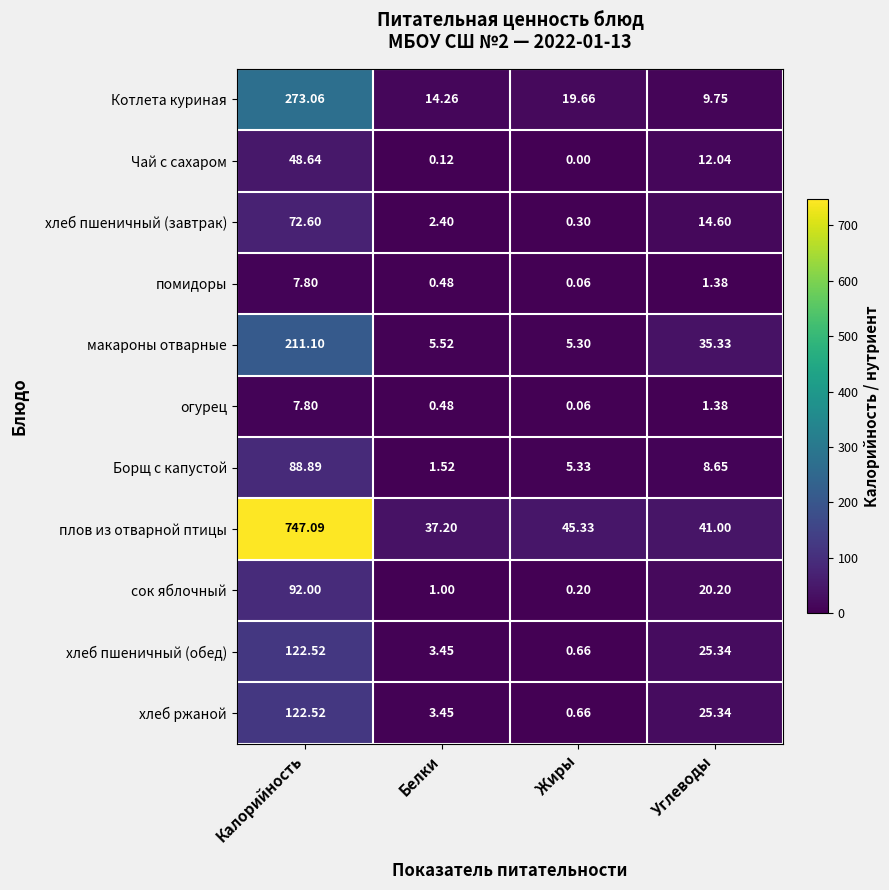

Which series has the largest total across all categories?

плов из отварной птицы